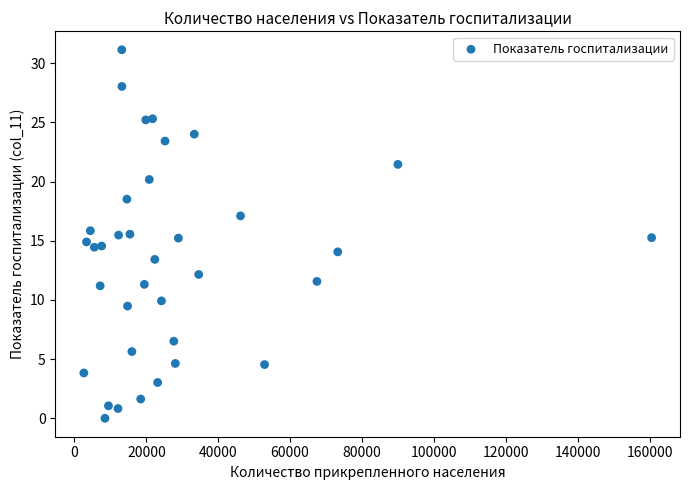

What is the range of Y values (max minus min)?

31.1